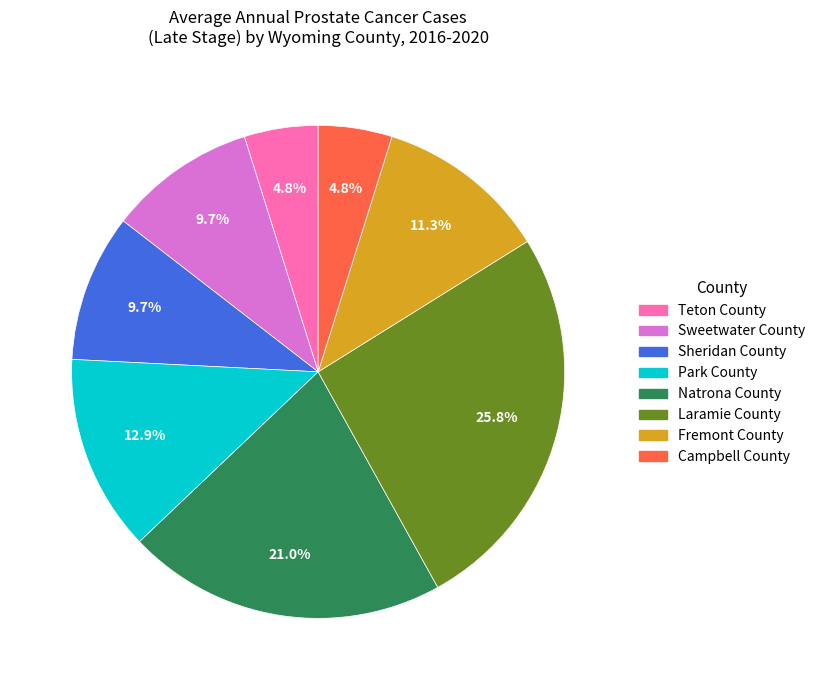

Approximately how many times larger is the value at Teton County compared to Natrona County?

0.2